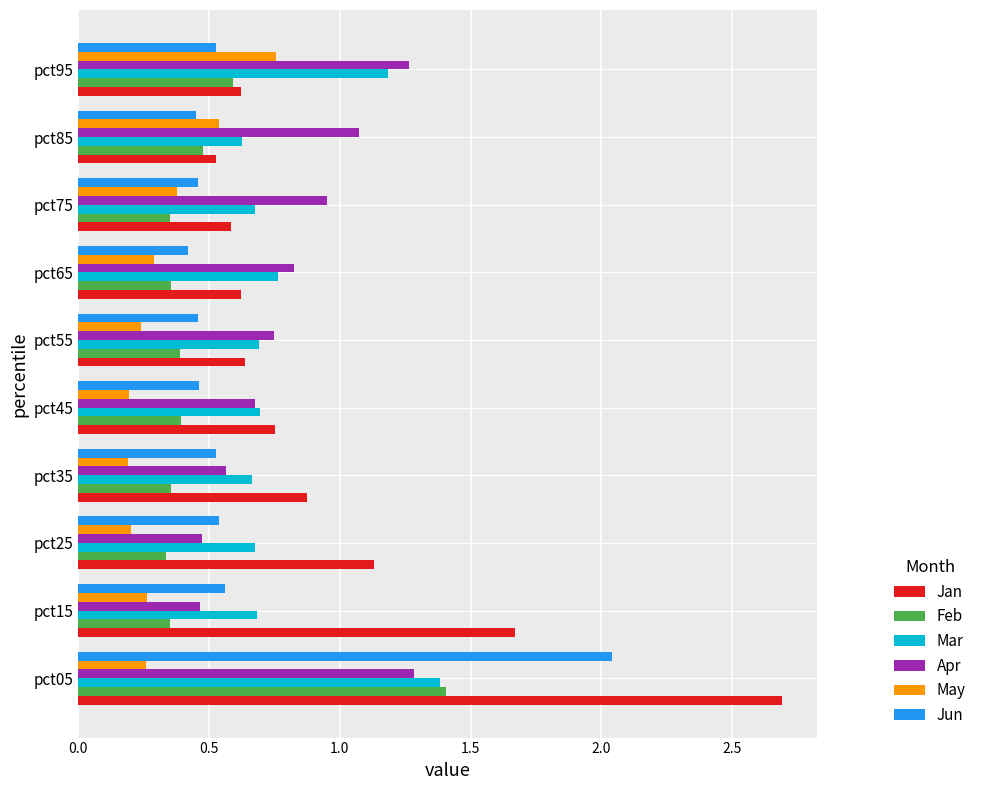

What is the sum of the Jan values at pct85 and pct55?

1.2